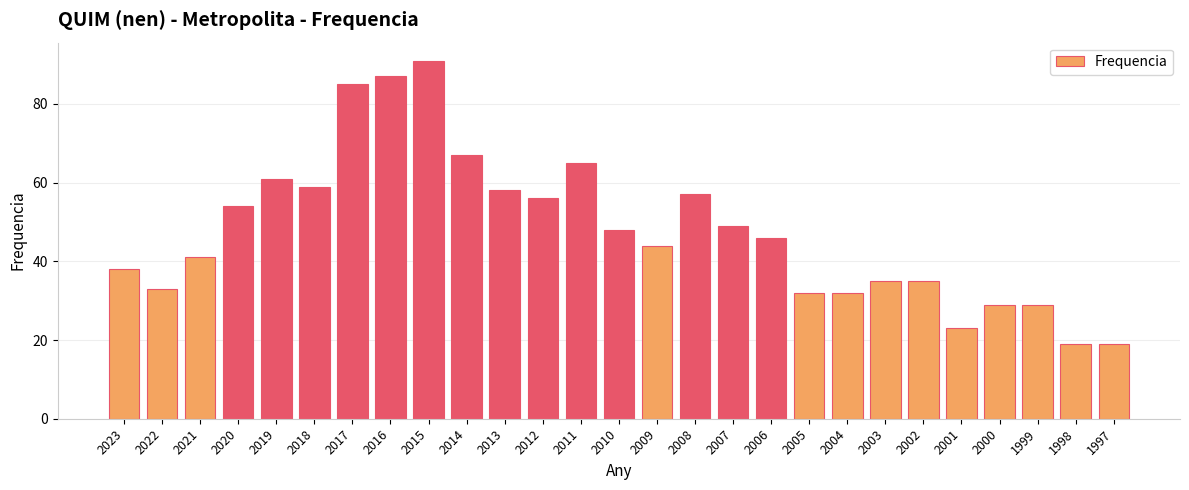

Approximately how many times larger is the value at 2013 compared to 2008?

1.0